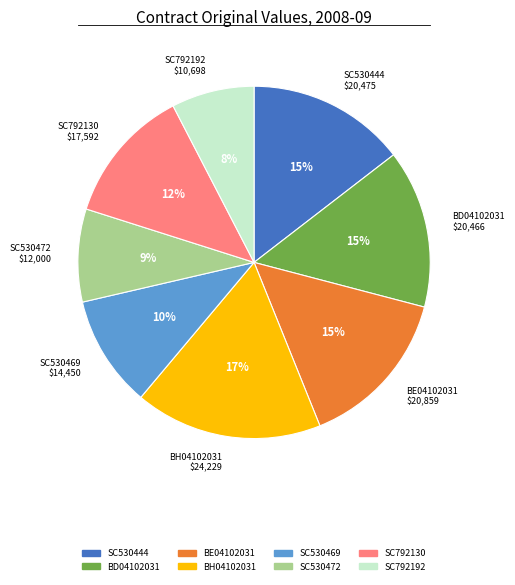

To the nearest percent, what percentage of the pie is BH04102031?

17%